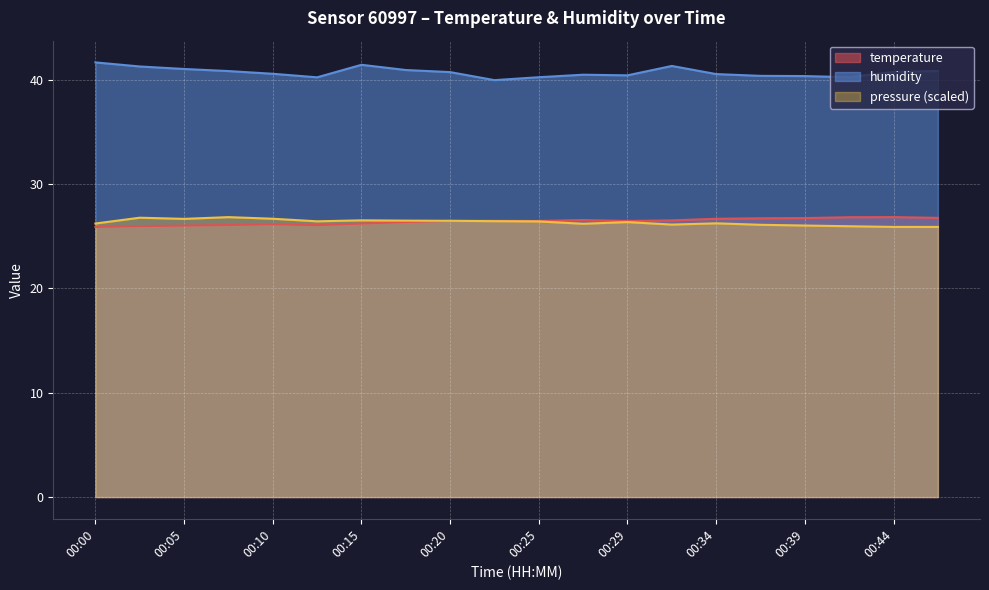

What is the difference between the humidity values at 00:02 and 00:20?

0.5